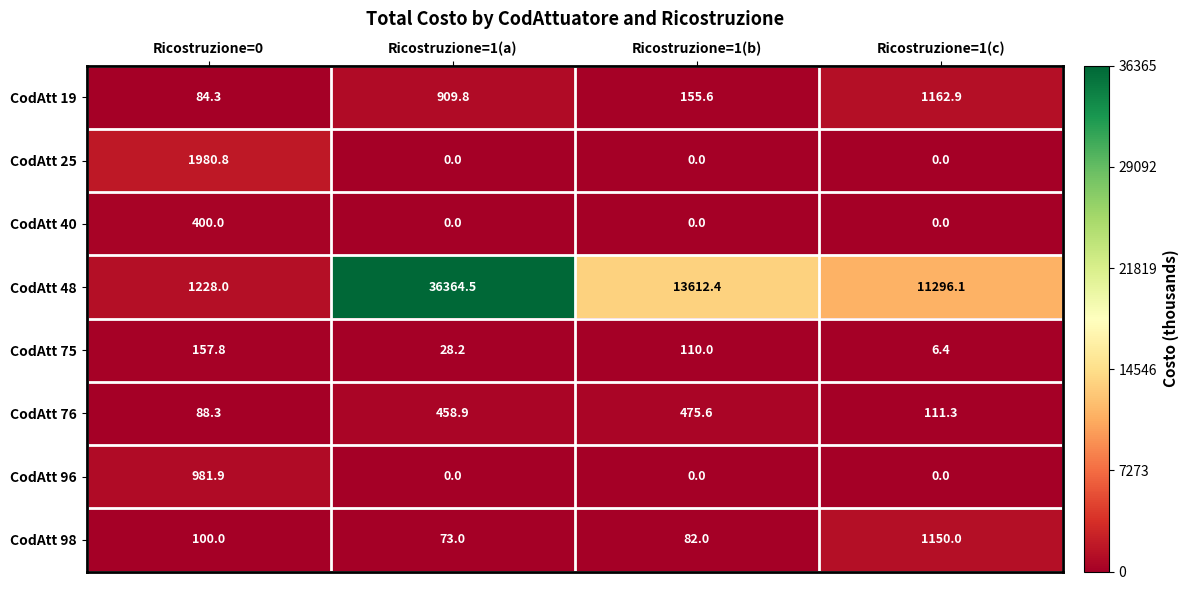

At which label does CodAtt 76 reach its minimum?

Ricostruzione=0